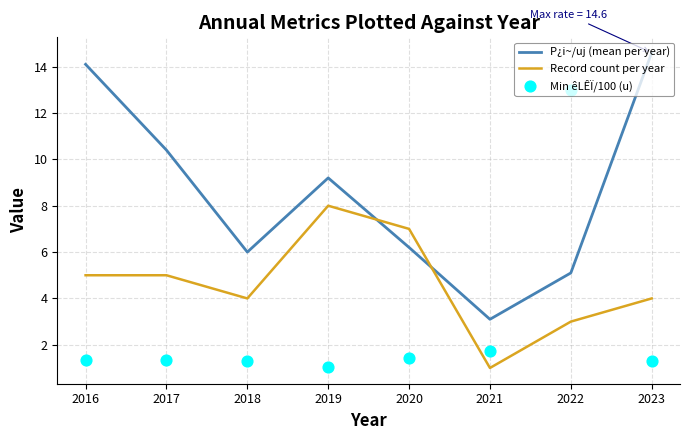

What is the total value across all series at 2021?

5.8